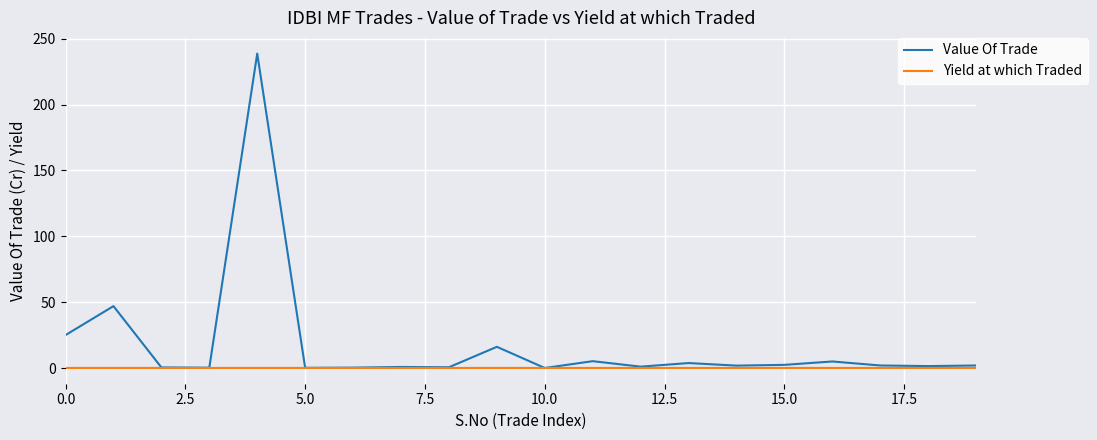

List the series in order of their overall mean, lowest first.

Yield at which Traded, Value Of Trade